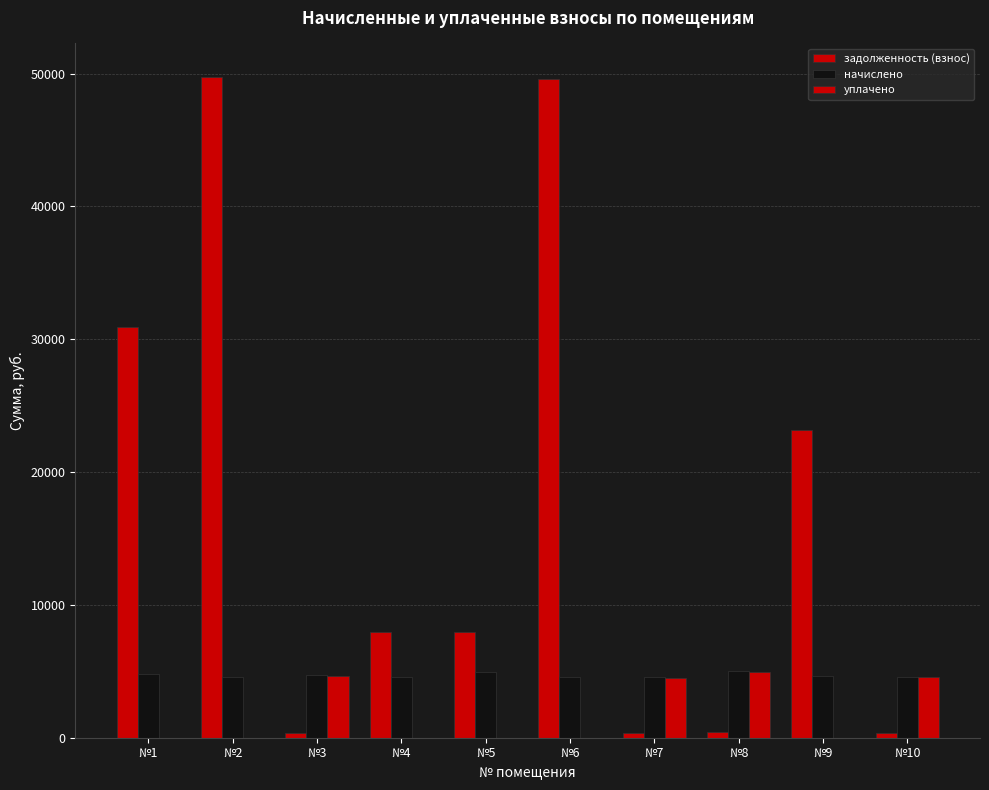

At which label does уплачено reach its minimum?

№1